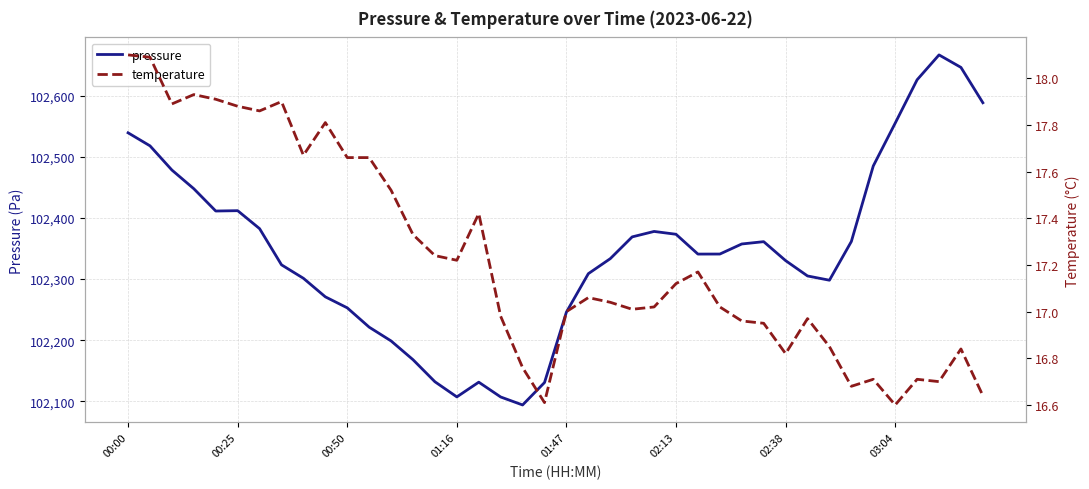

What is the greatest value displayed?

102666.6